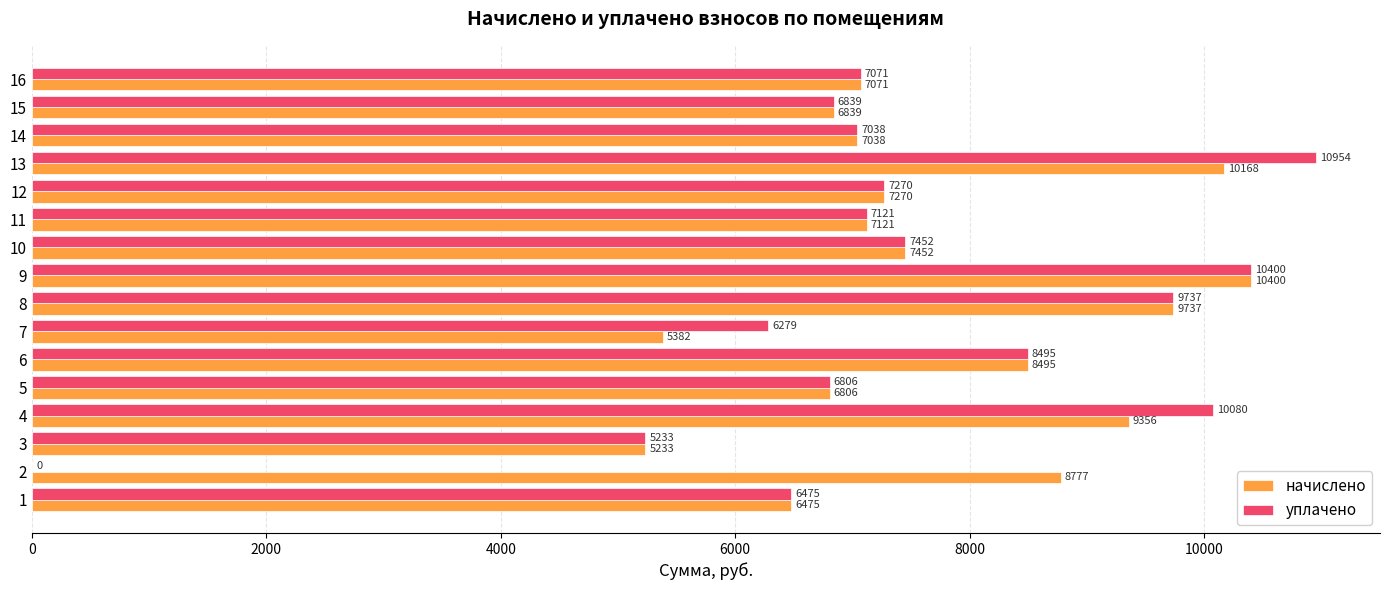

True or false: уплачено has a value of 2578.6 at 15.

False